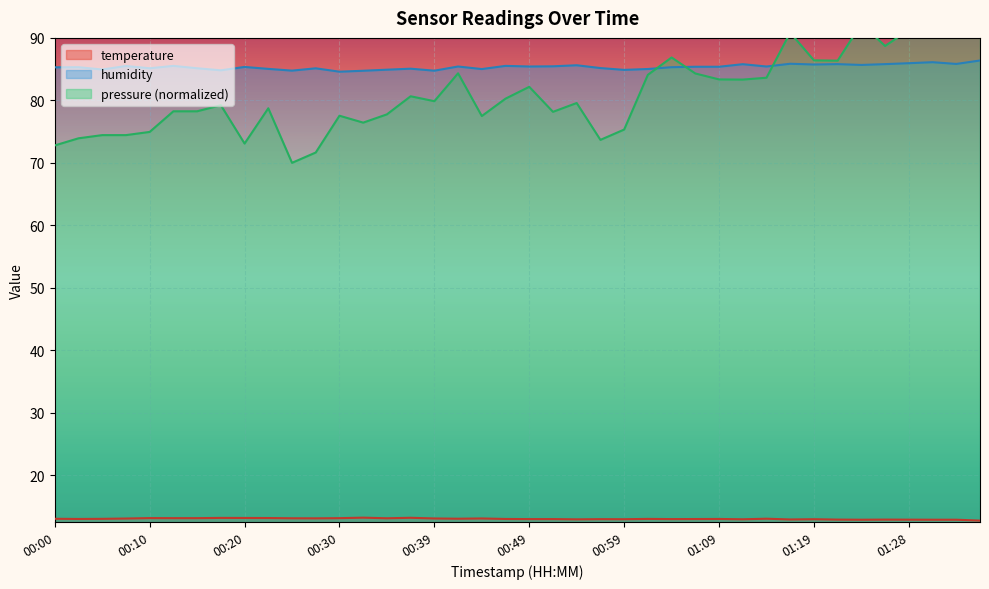

What is the value of the humidity point at the 21st from the left?

85.4